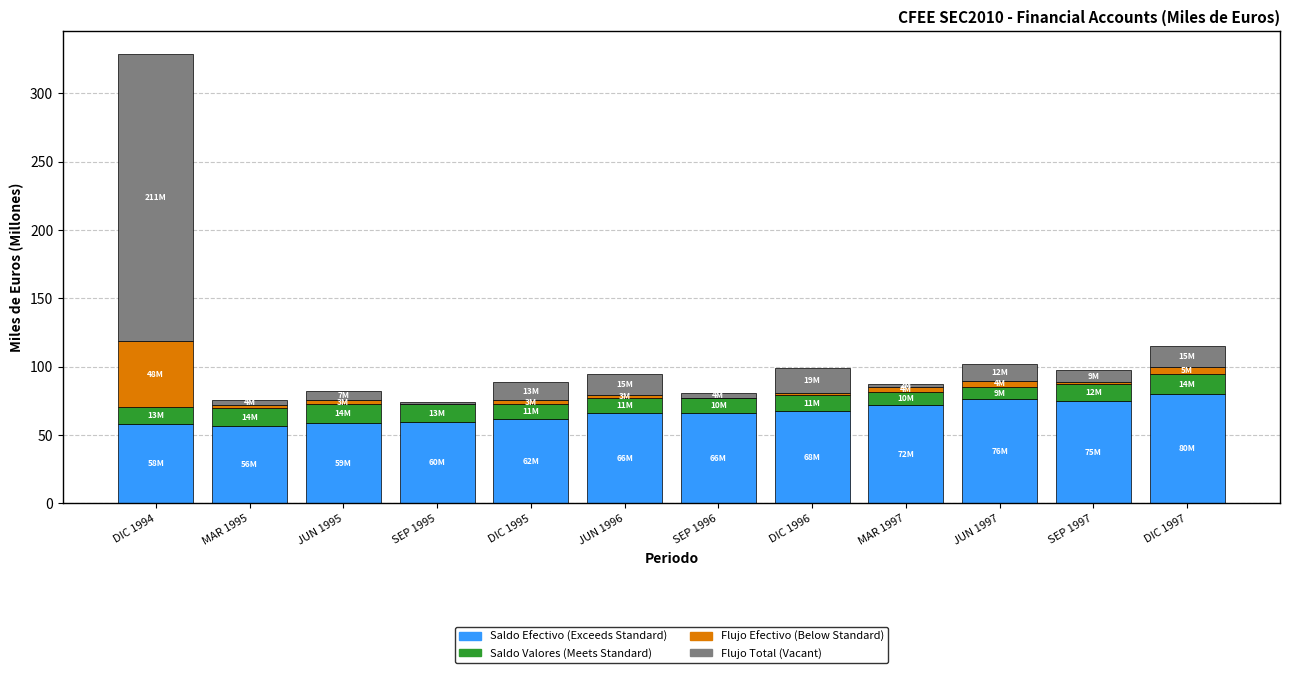

At which category is the sum across all series the highest?

DIC 1994